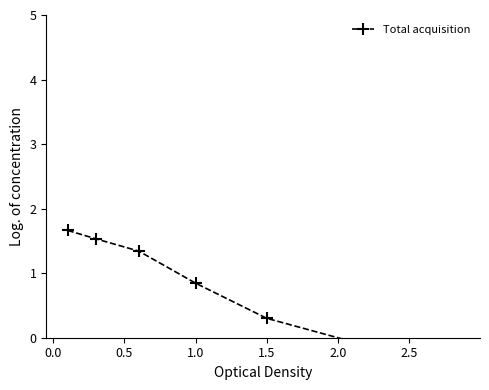

What is the value of the 5th point from the left?

0.3